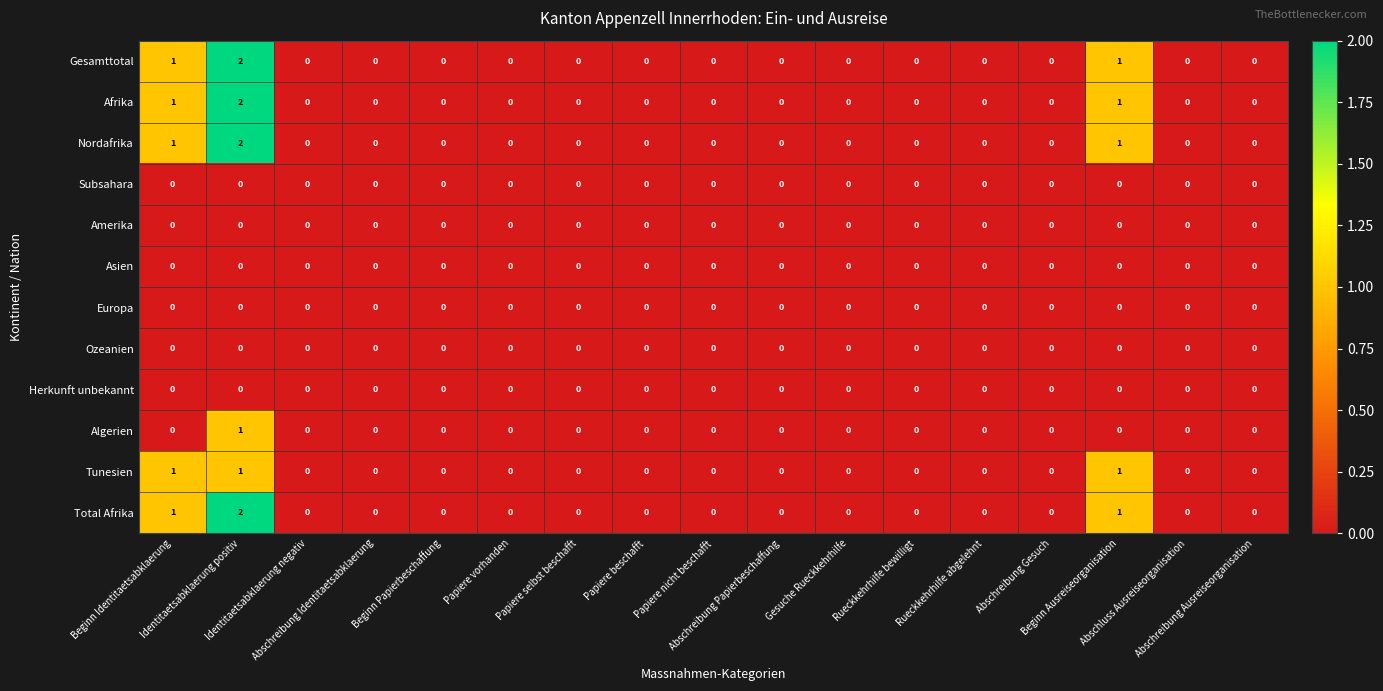

Count the Algerien values in the range 0 to 1.

17